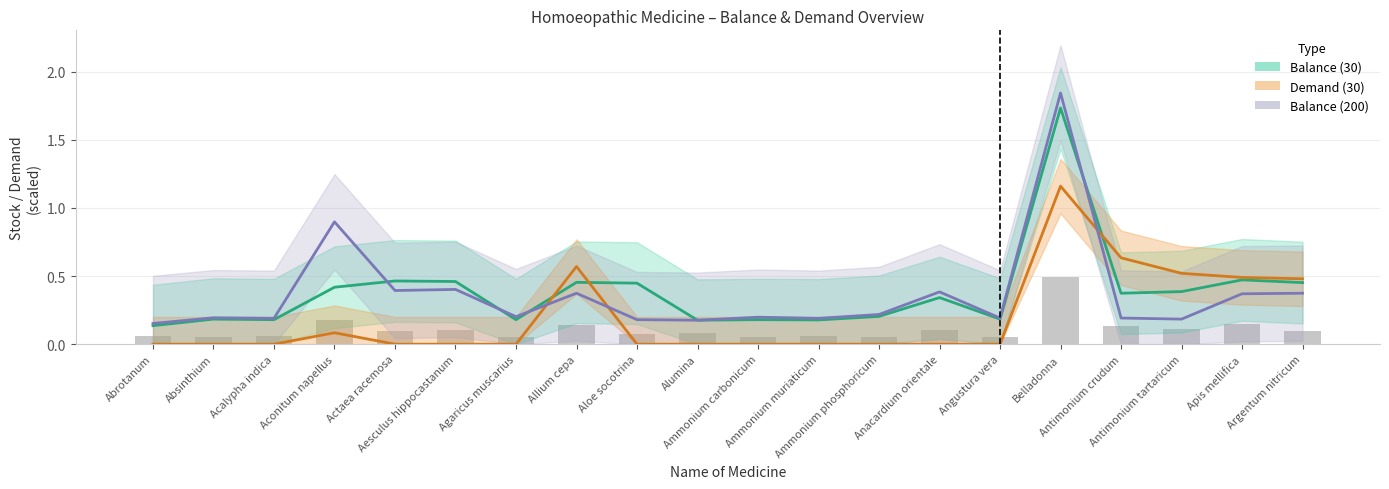

At how many categories does at least one series exceed 1?

1